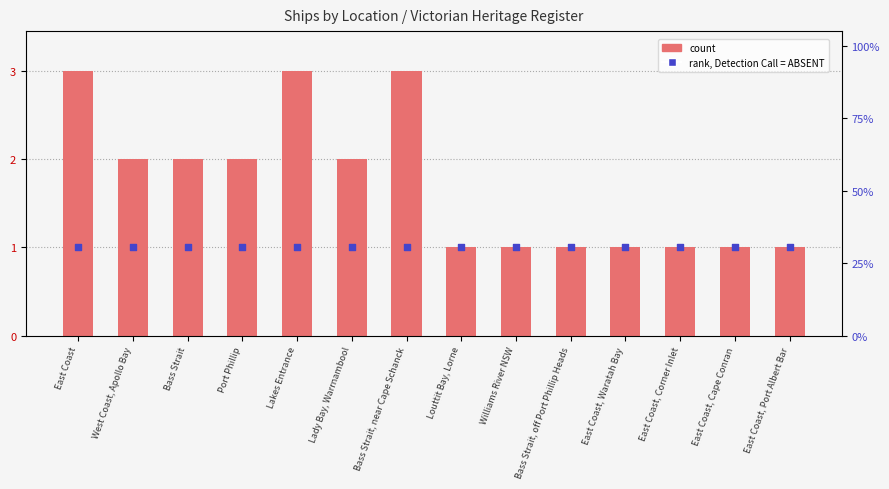

Which series reaches the maximum Y coordinate?

count